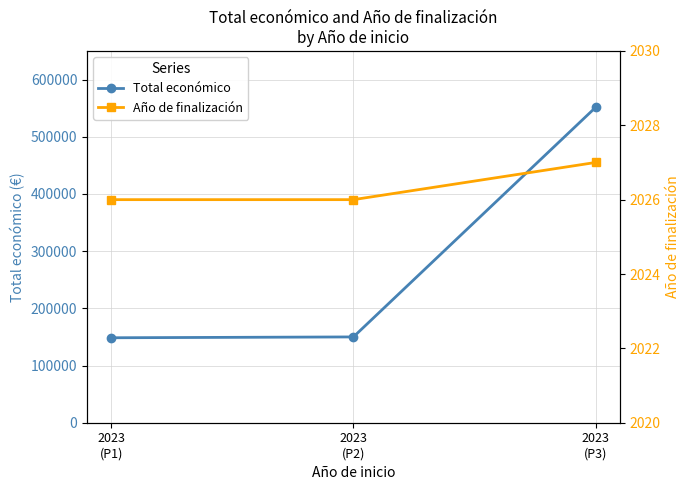

At which label does Total económico reach its minimum?

2023
(P1)